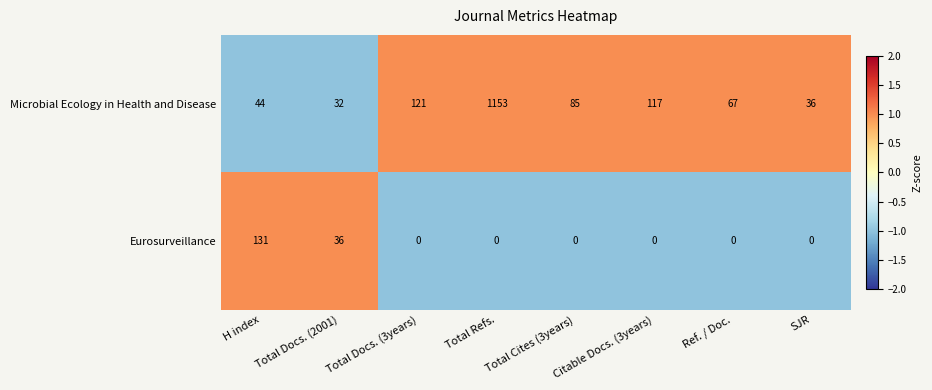

Which label corresponds to the largest value in the chart?

Total Refs.